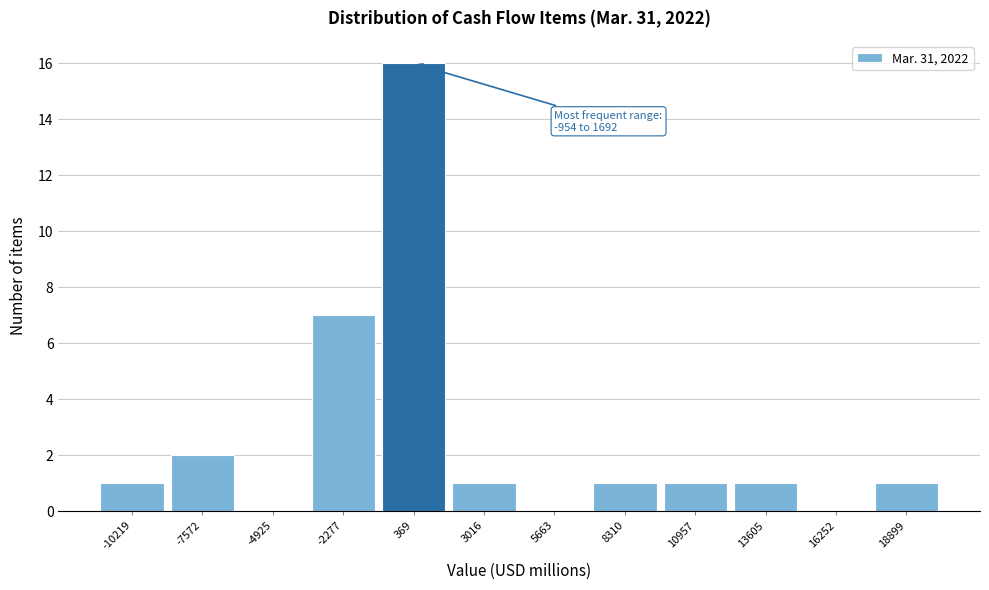

Which range on the x-axis has the tallest bar?

-1000 to 1500